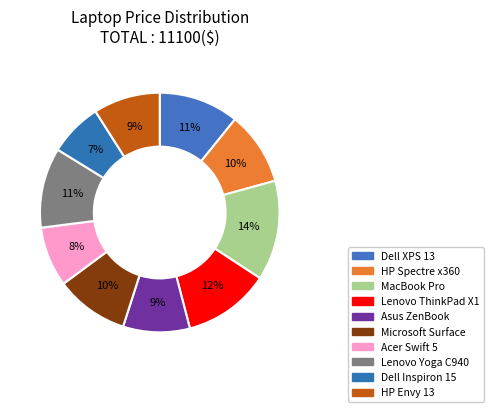

Which has a higher value, Lenovo Yoga C940 or Asus ZenBook?

Lenovo Yoga C940